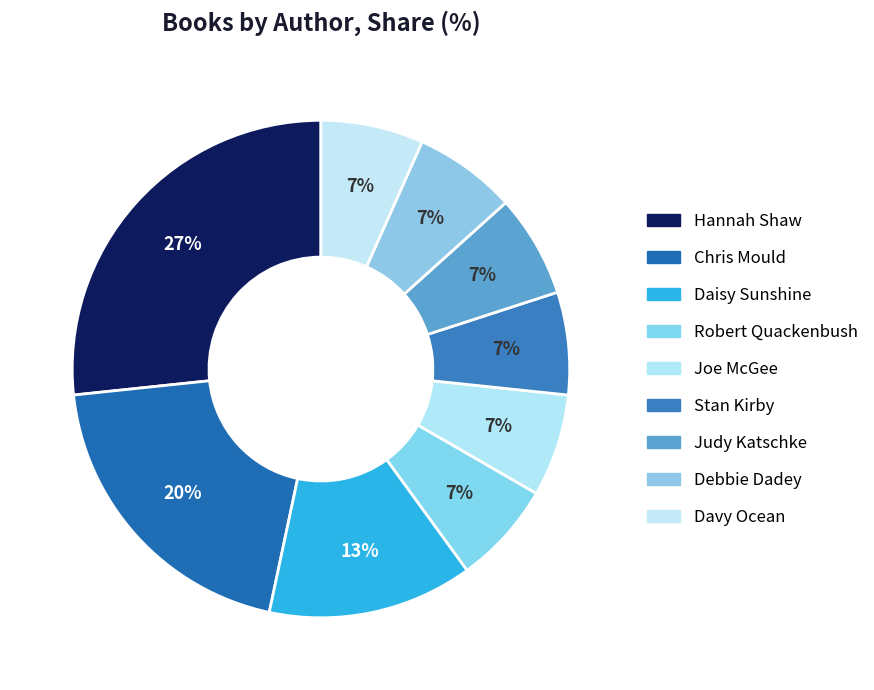

How many slices are in this pie chart?

9